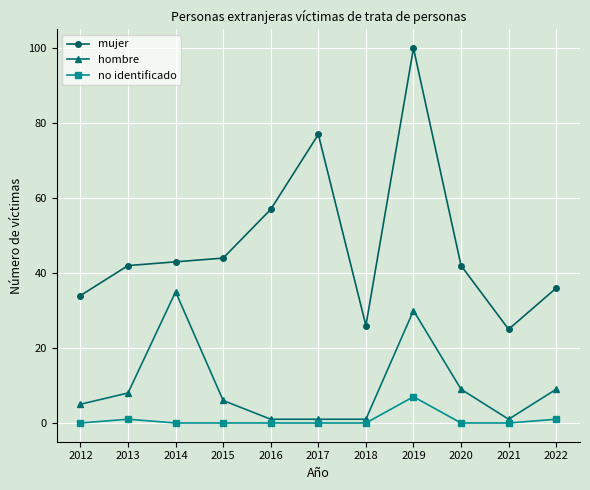

What is the sum of all no identificado values?

9